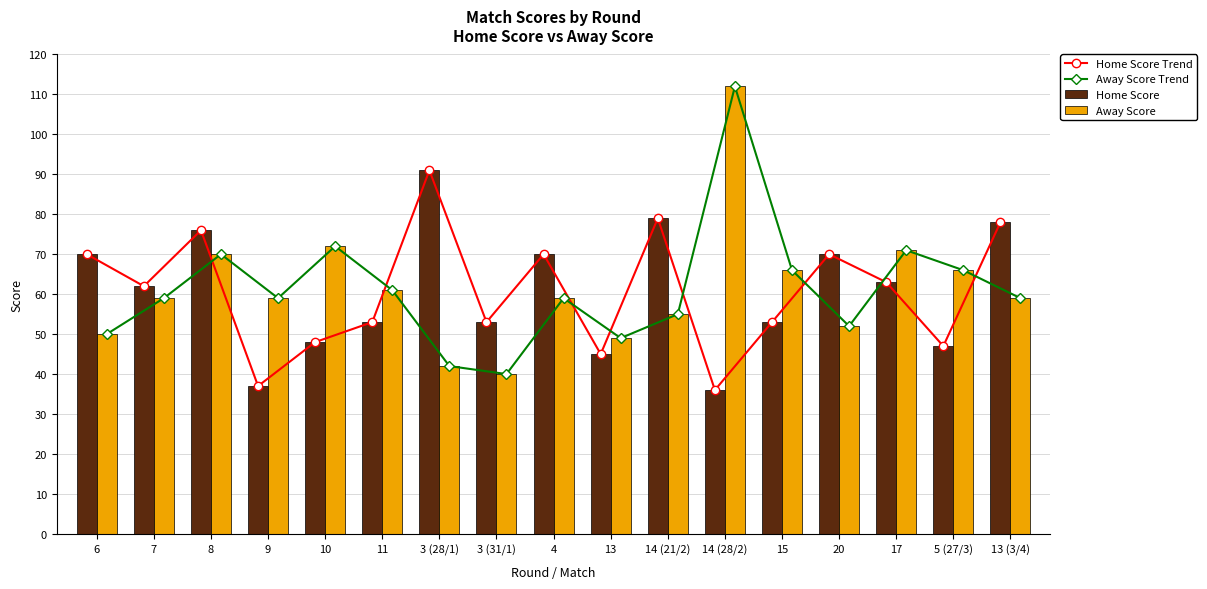

What value does the Away Score Trend series have at 10, to the nearest 10?

70